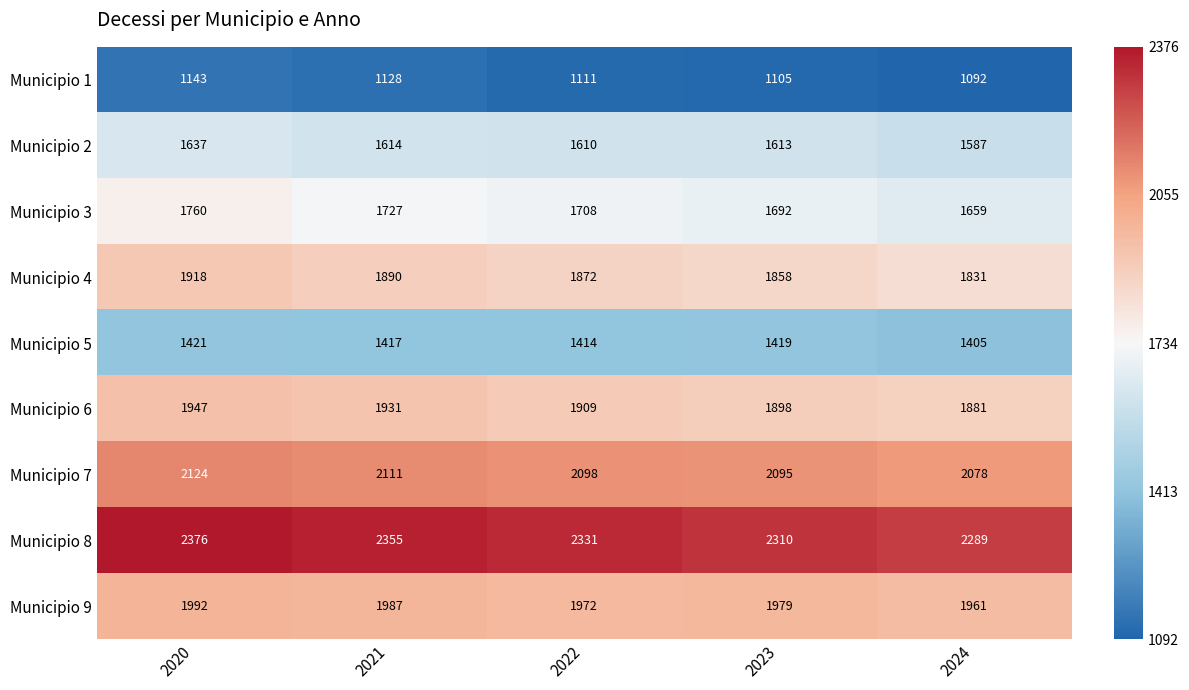

Which series has the largest range (max minus min)?

Municipio 3